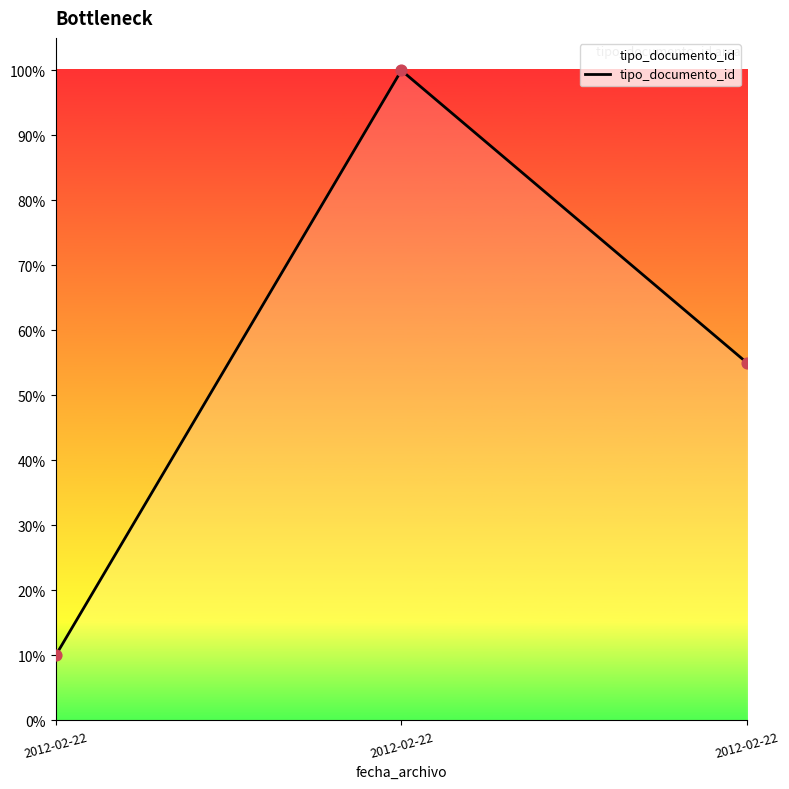

Which has a higher value, 2012-02-22 or 2012-02-22?

2012-02-22